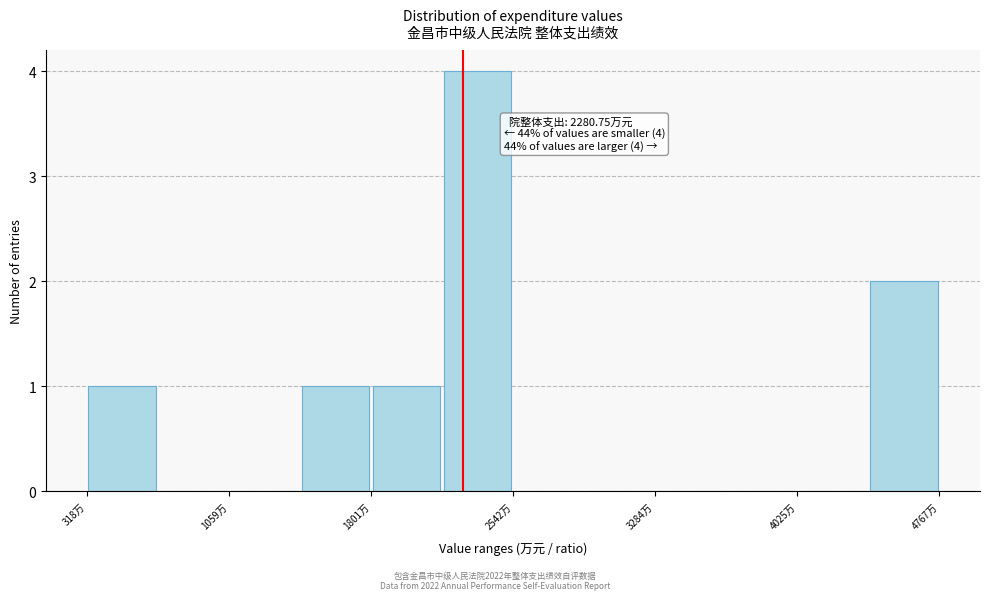

Around what value on the x-axis is the tallest bar? Give the approximate position of its centre, as read against the axis.

2400